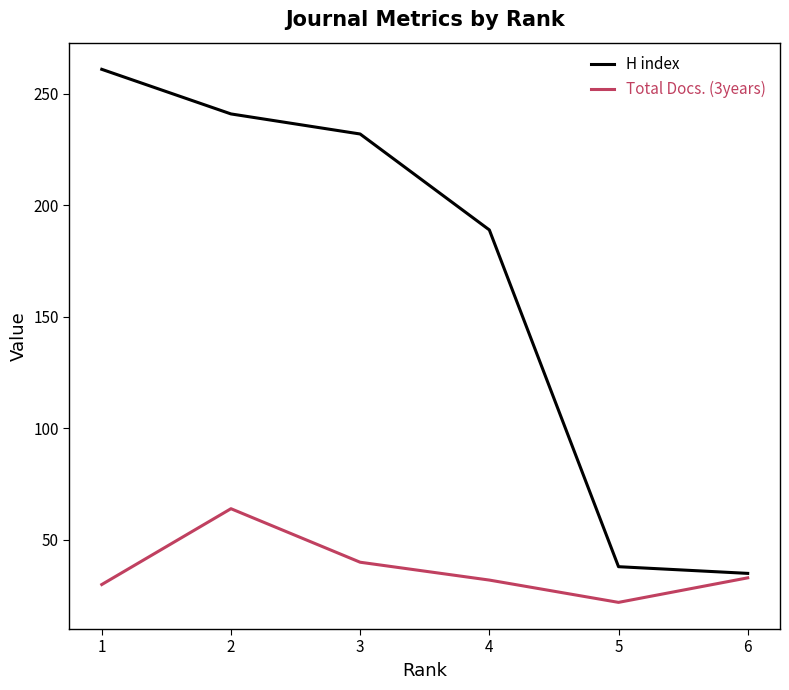

Does the chart display data point markers on the line(s)?

No